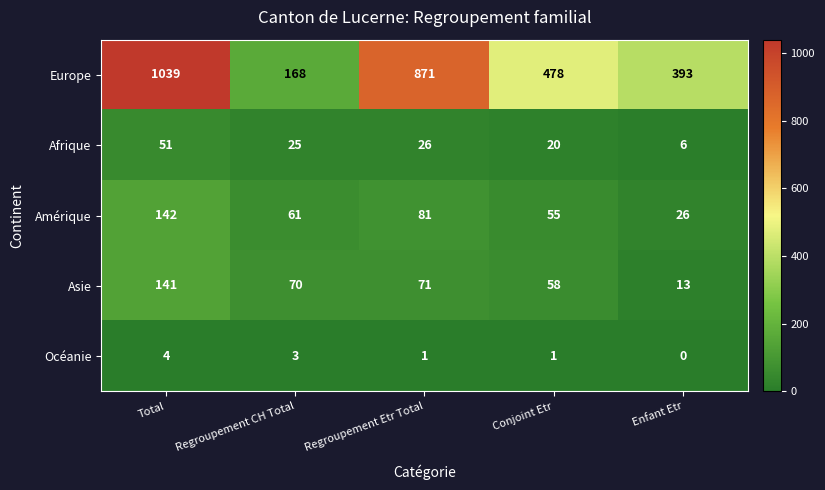

At which label does Europe first exceed 478?

Total